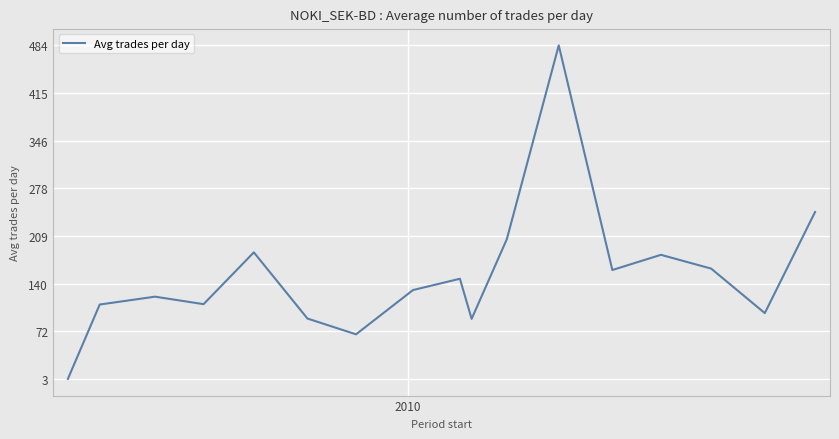

What is the maximum value shown in the chart?

483.6